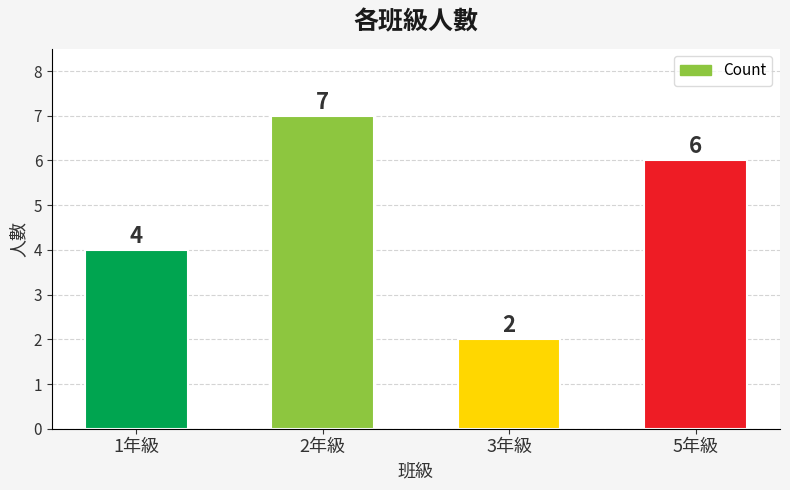

Read the value at 5年級.

6